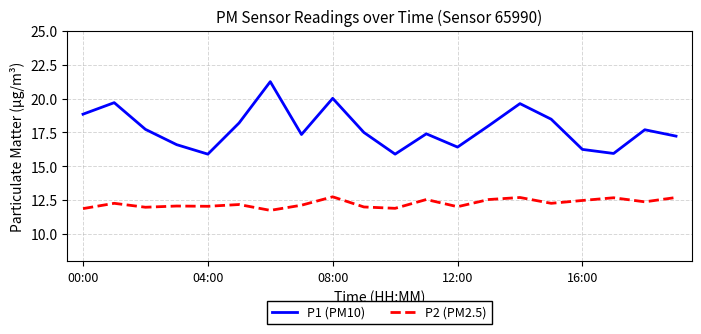

Which series has the largest range (max minus min)?

P1 (PM10)